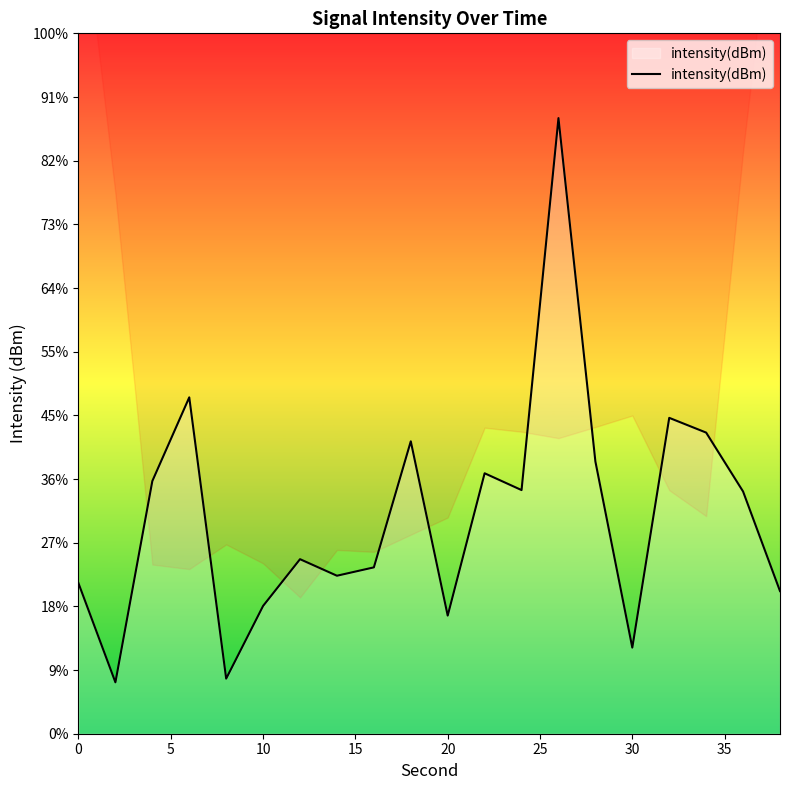

Reading left to right, what are all the values shown in this chart?

-138.2	-146.0	-130.2	-123.6	-145.7	-140.0	-136.3	-137.6	-136.9	-127.0	-140.7	-129.5	-130.9	-101.7	-128.6	-143.2	-125.2	-126.4	-131.0	-138.8